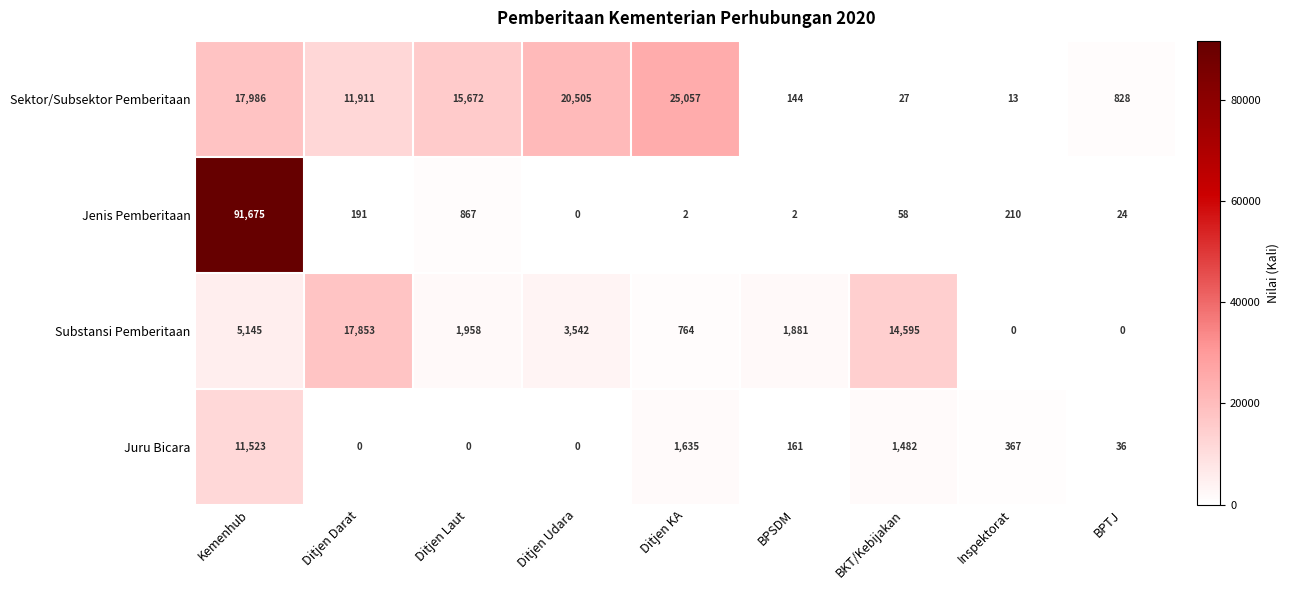

At which category is the sum across all series the highest?

Kemenhub